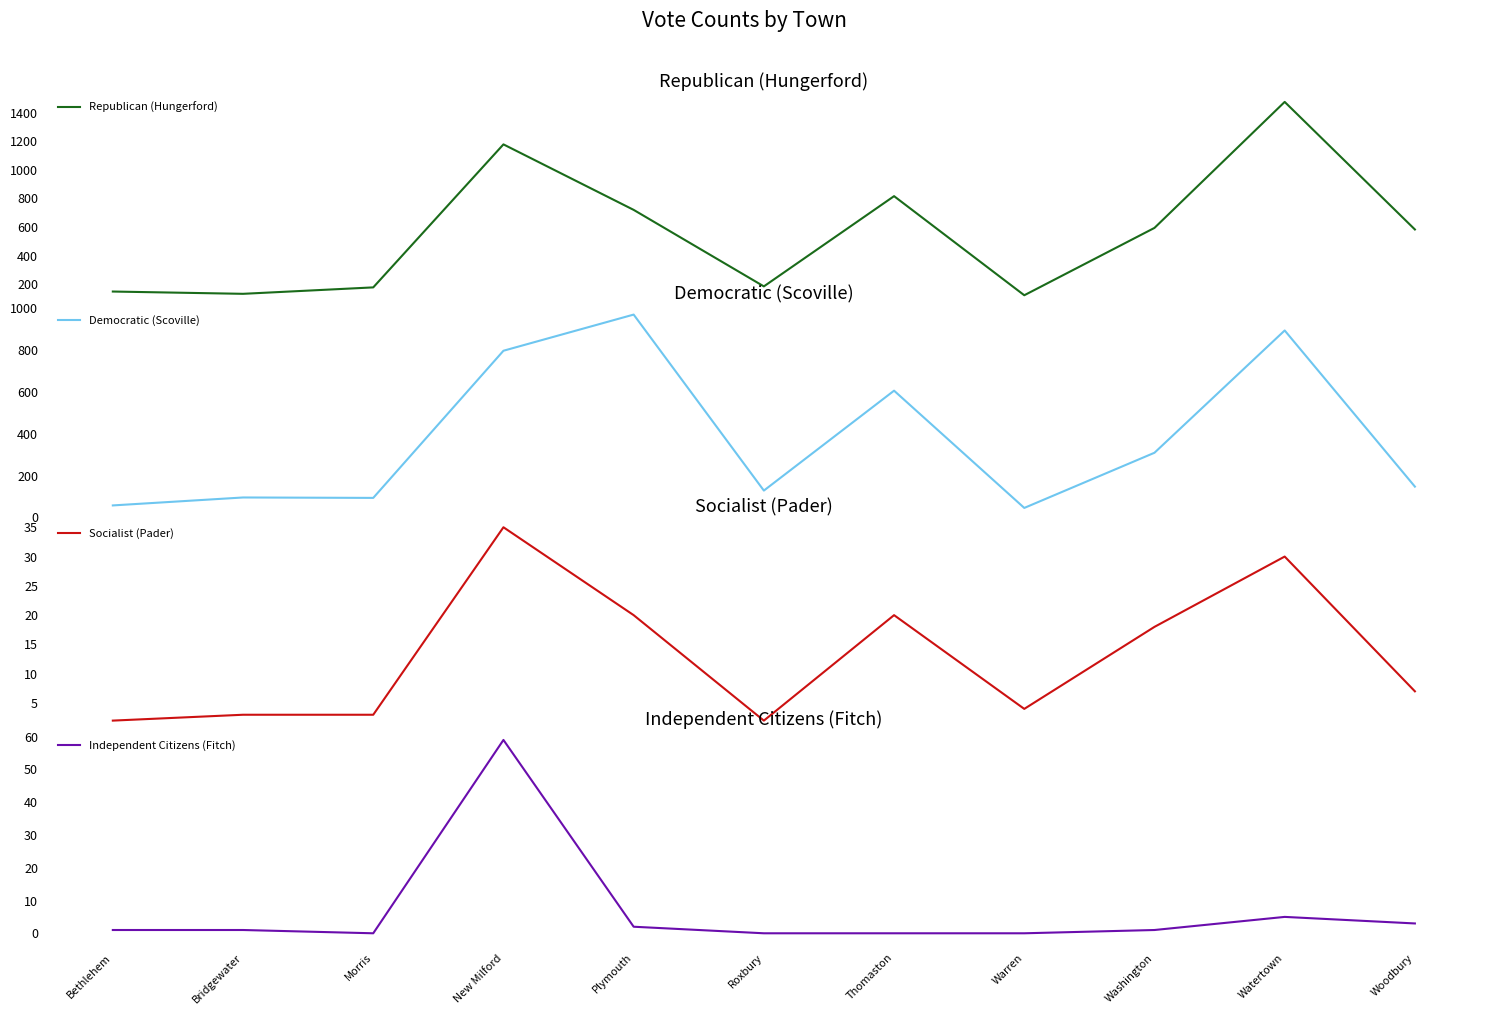

What is the difference between the maximum and minimum values in the Socialist (Pader) series?

33